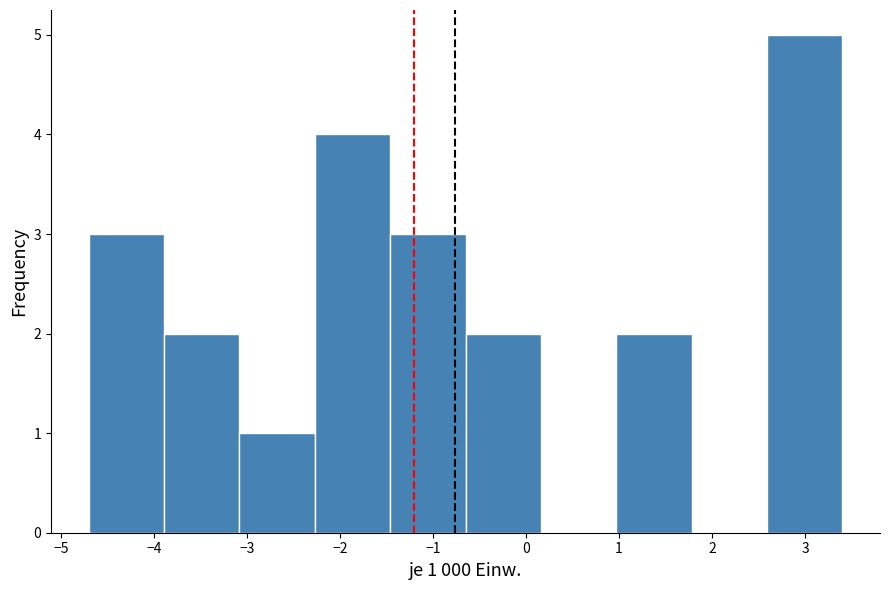

Over which range of the x-axis is the bar tallest?

2.59 to 3.40